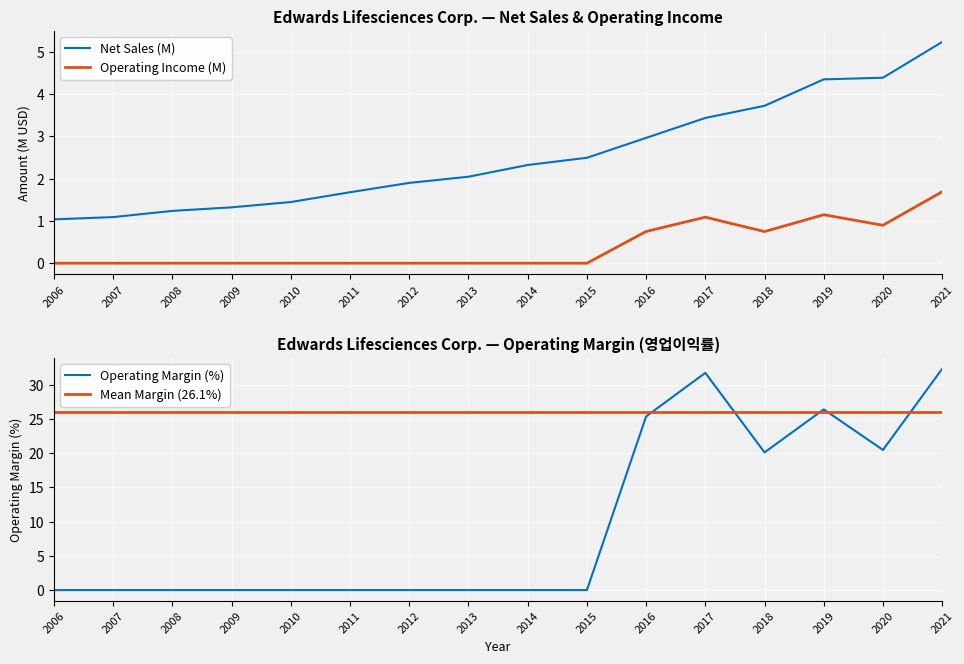

What is the spread (max minus min) of values at 2016?

24.6